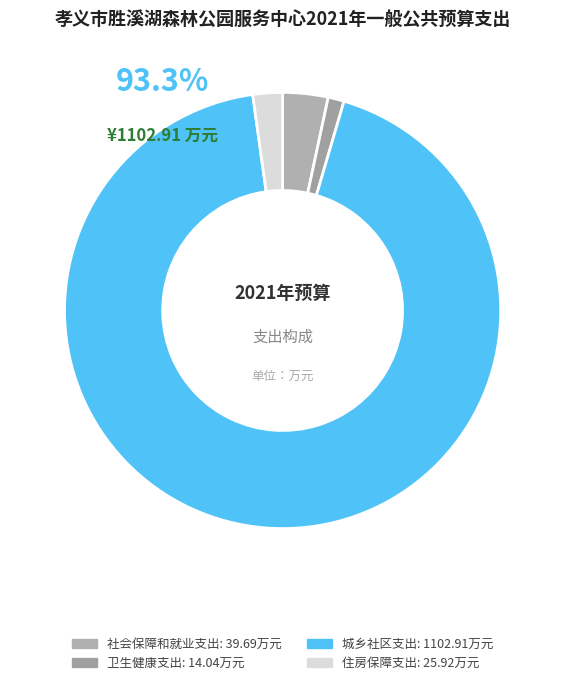

Which has a higher value, 住房保障支出 or 城乡社区支出?

城乡社区支出